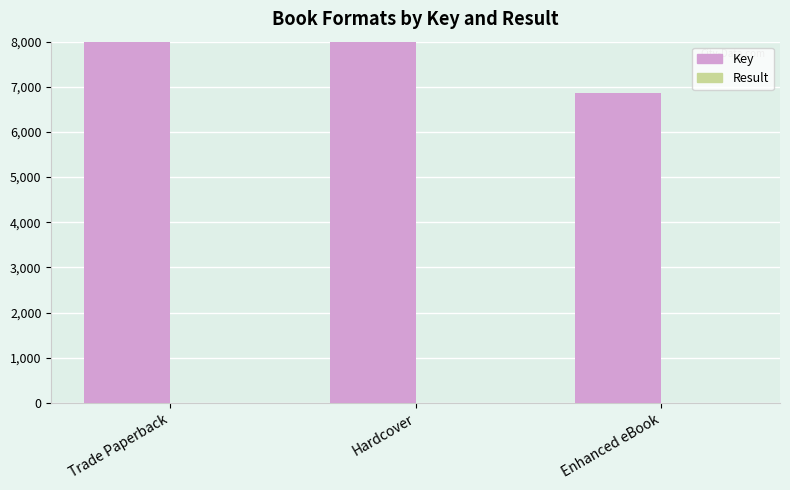

List the series in order of their peak value, lowest first.

Result, Key